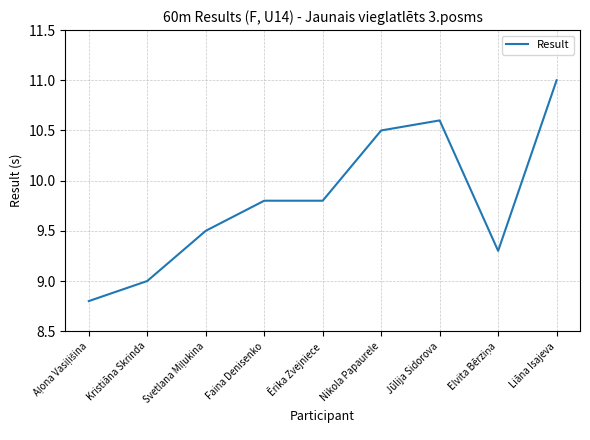

What is the difference between the values at Faina Denisenko and Kristiāna Skrinda?

0.8